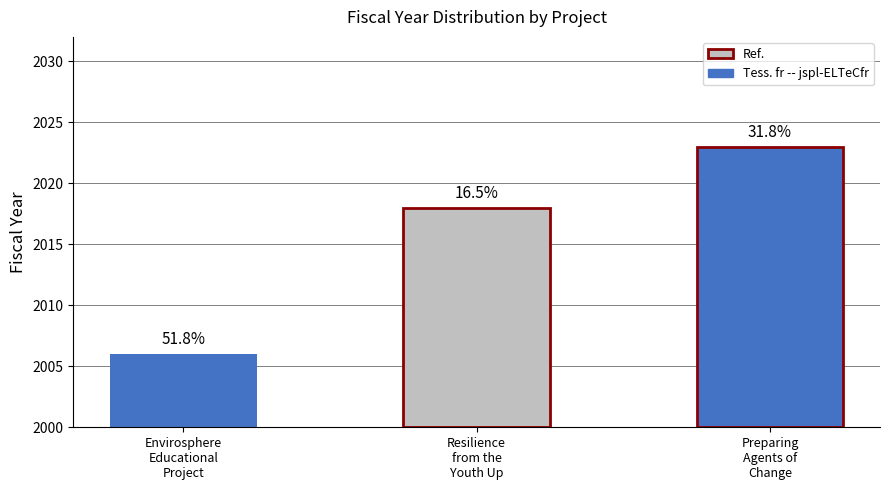

What position from the right is Preparing Agents of Change for Tomorrow?

1